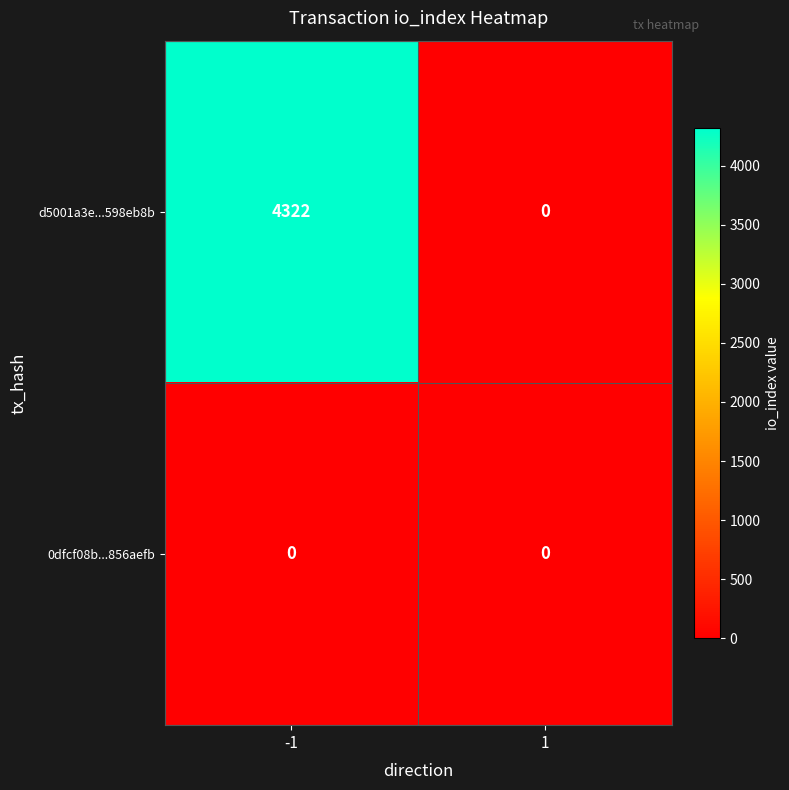

At which category is the sum across all series the highest?

-1